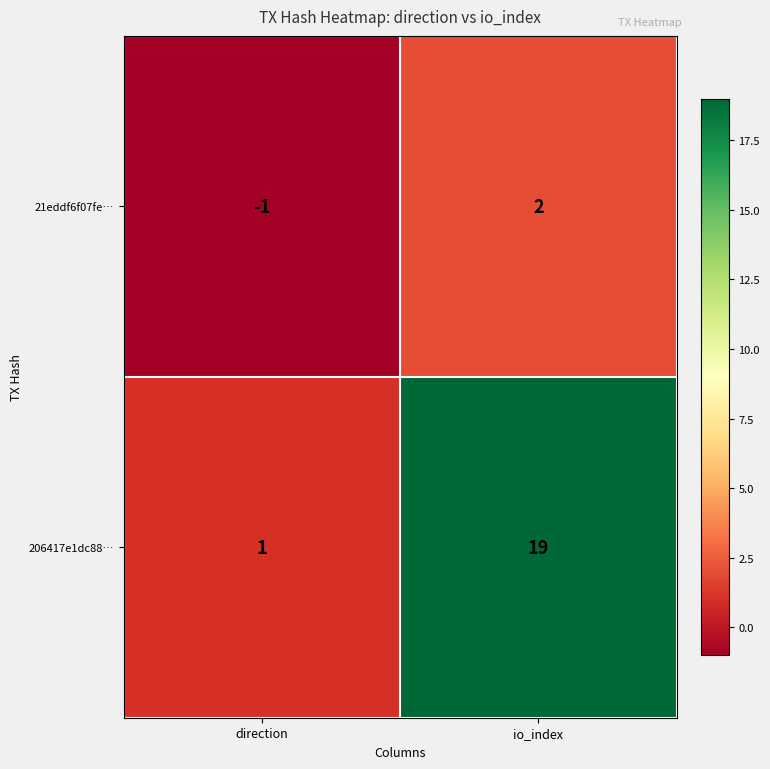

Which label corresponds to the largest value in the chart?

io_index